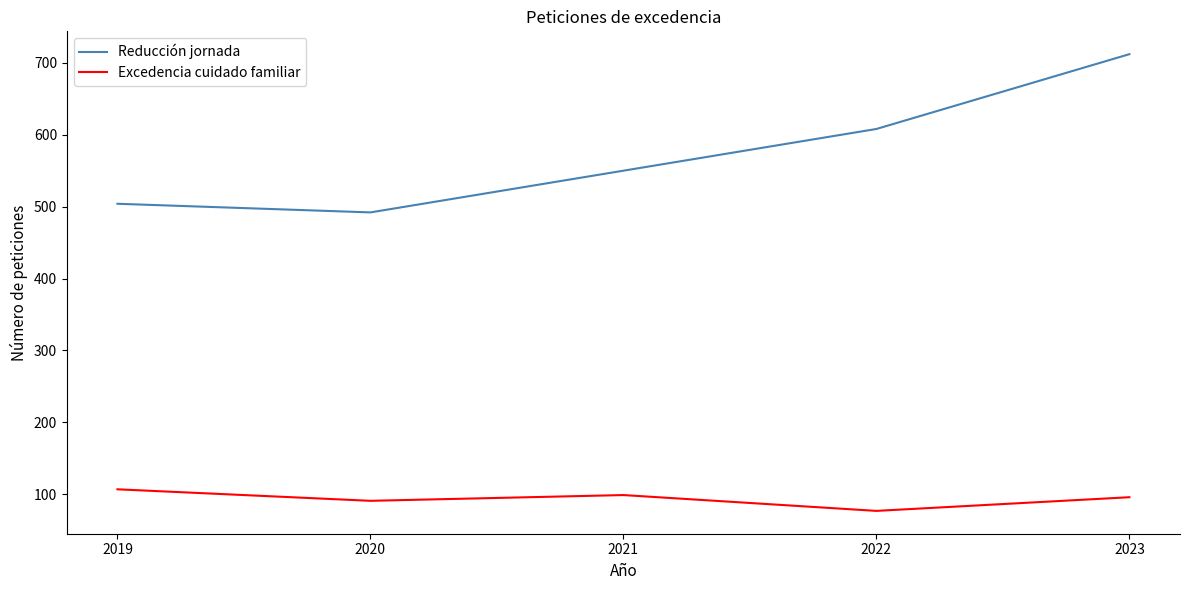

What is the average value of the Reducción jornada series?

573